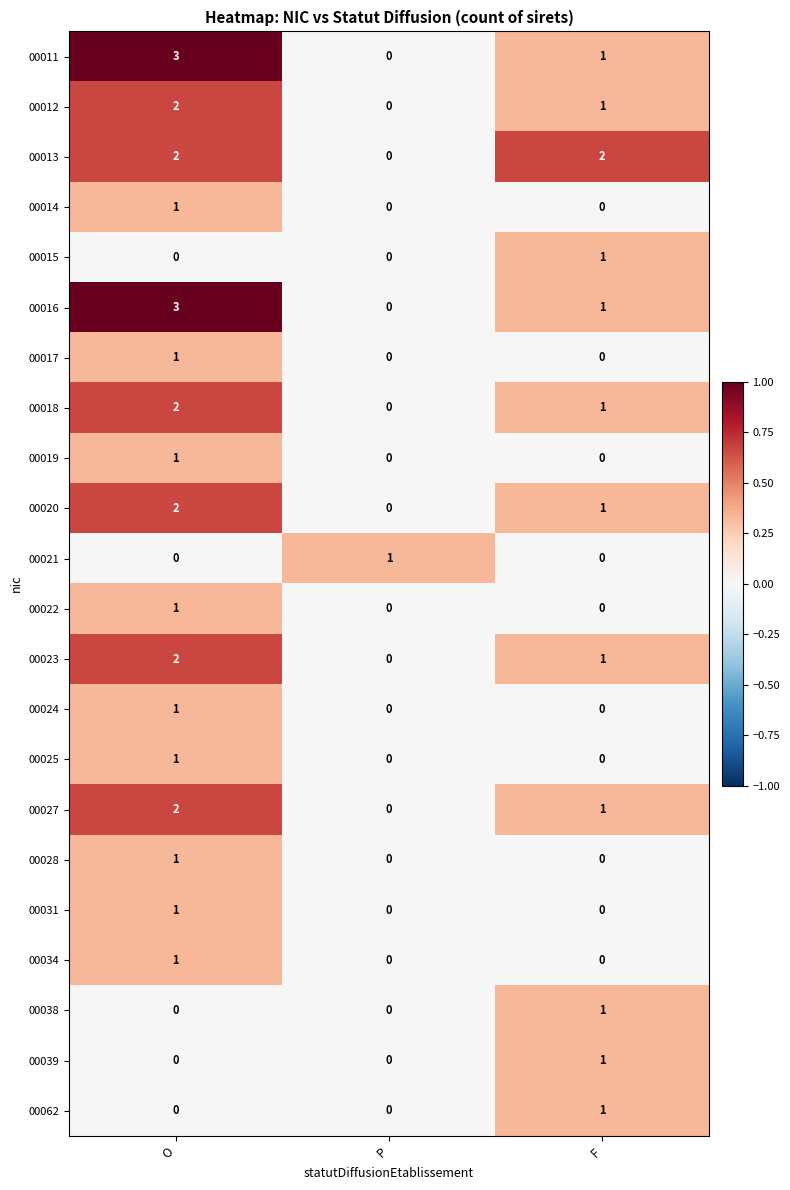

What is the total value across all series at O?

27